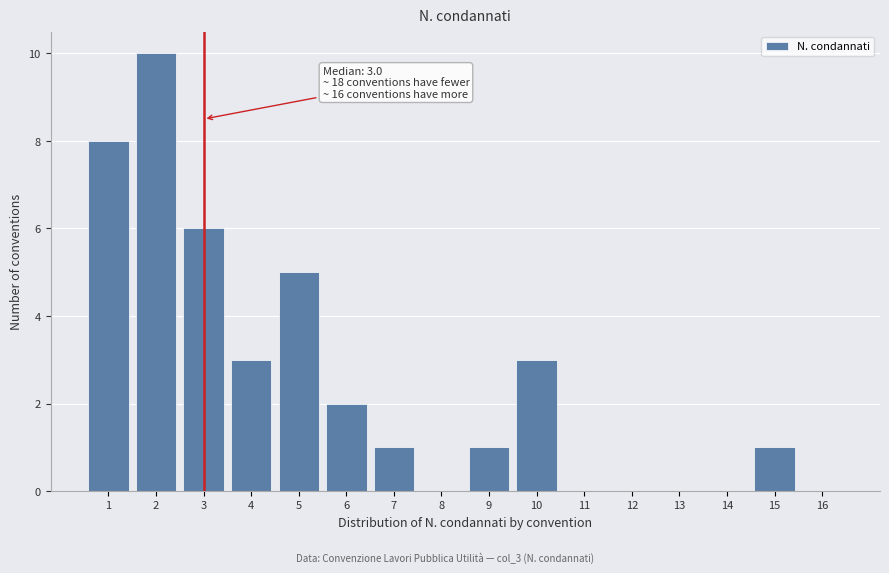

Reading left to right, transcribe all the data shown in this chart.

1=8	2=10	3=6	4=3	5=5	6=2	7=1	8=0	9=1	10=3	11=0	12=0	13=0	14=0	15=1	16=0